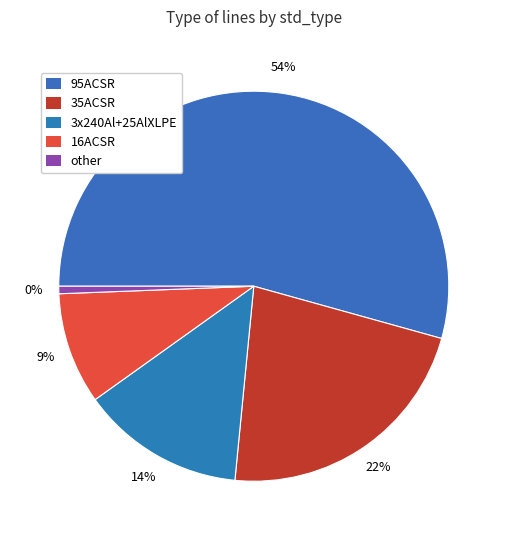

Which slice is the smallest?

other